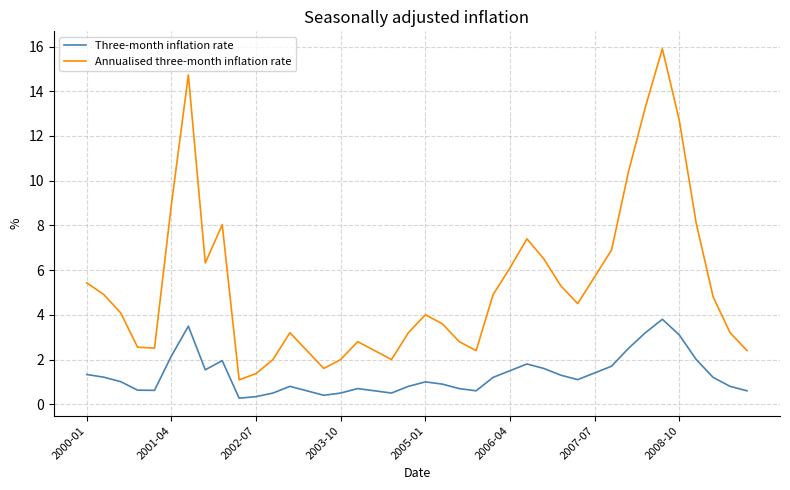

What is the difference between the maximum and minimum values in the Annualised three-month inflation rate series?

14.8